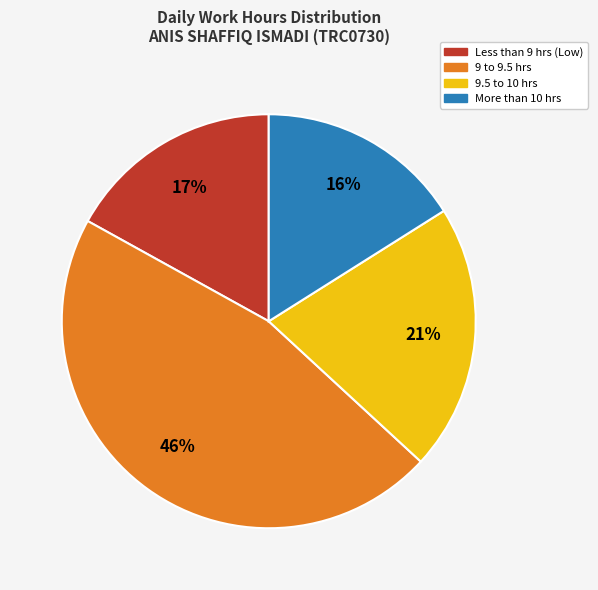

What is the ratio of the value at Less than 9 hrs (Low) to the value at 9 to 9.5 hrs?

0.4